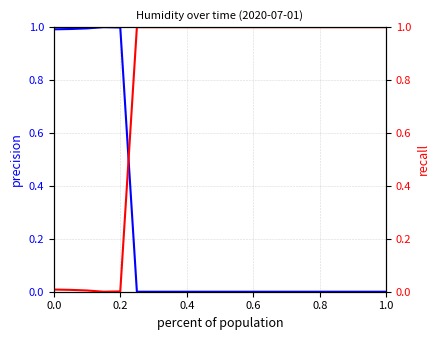

Which category has the highest value across all series?

0.6